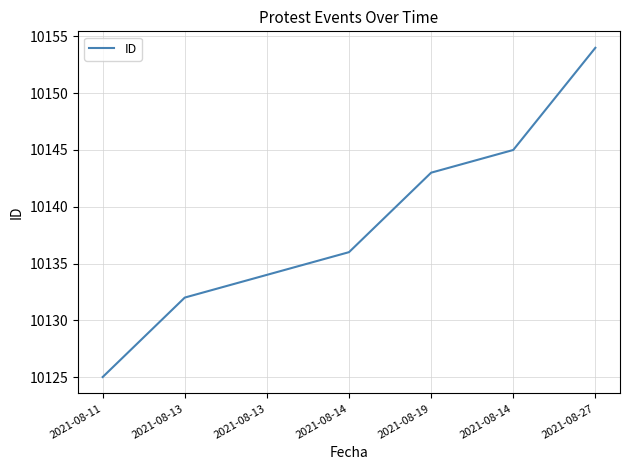

Approximately how many times larger is the value at 2021-08-13 compared to 2021-08-11?

1.0